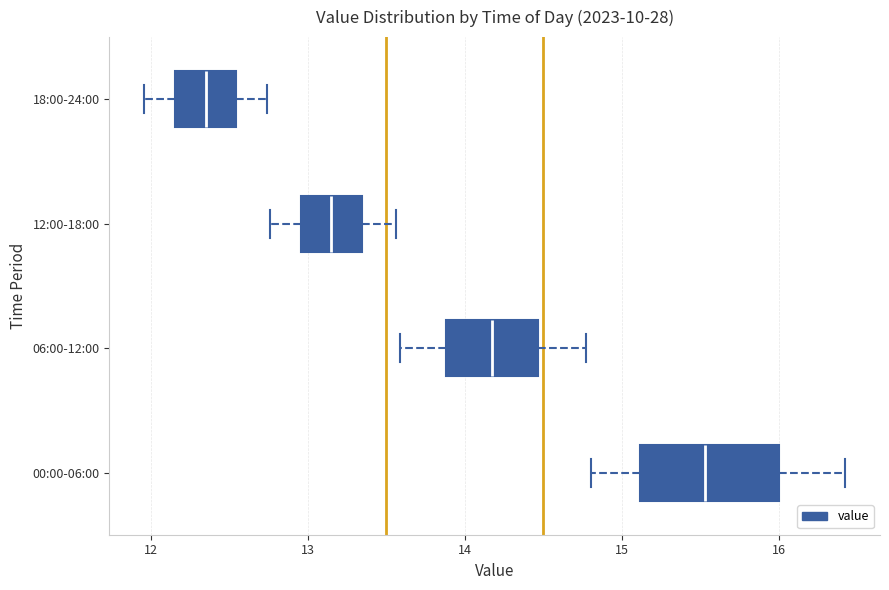

Where is the left edge of the box for 00:00-06:00 on the x-axis? The values are not printed on the chart, so give them approximately, as read against the axis.

15.1